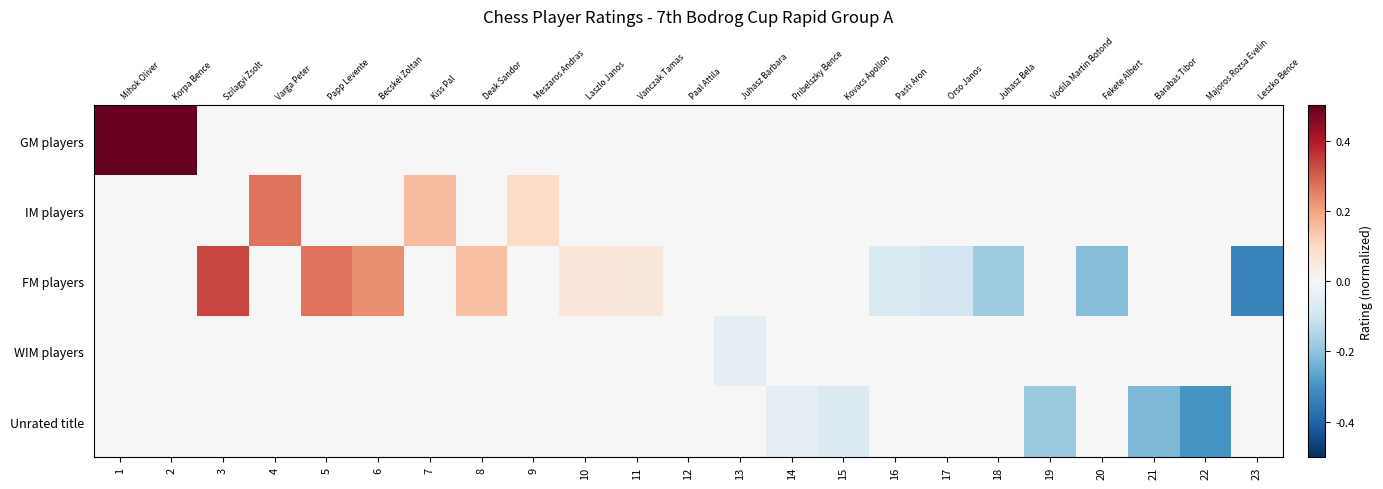

The IM players series shows 0.1 at 5. True or false?

False